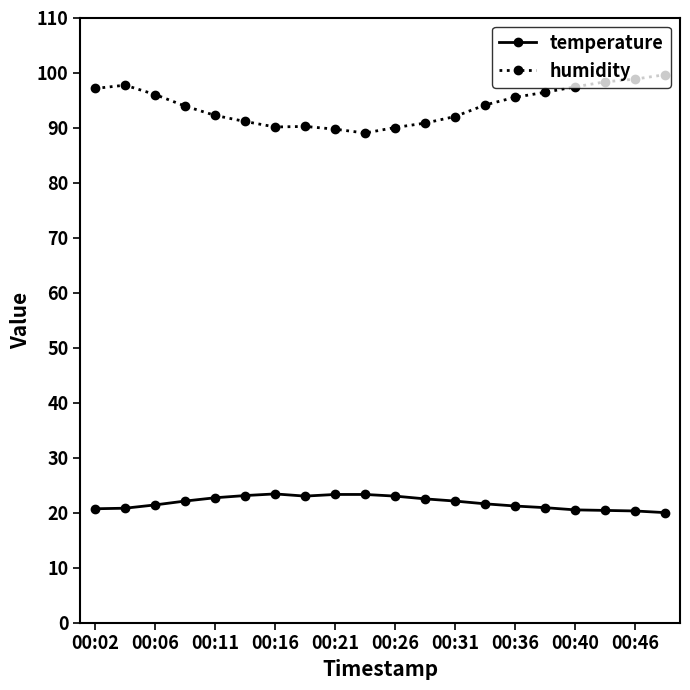

Which series has the widest spread of values?

humidity